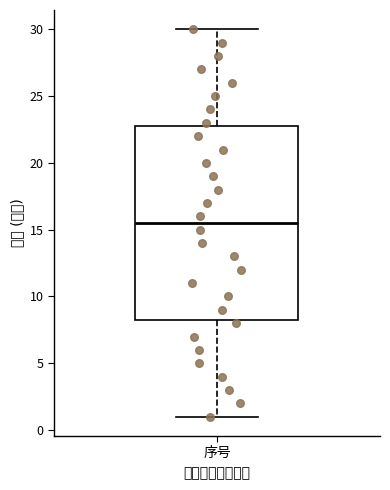

Read this box plot against the y-axis: the position of the median line, the range covered by the box, and the ends of both whiskers. The values are not printed on the chart, so give them approximately, as read against the axis.

median 15.5, box 8.5 to 23.0, whiskers 1.0 to 30.0